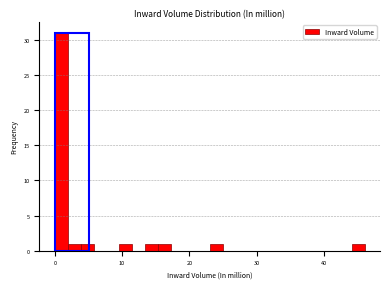

Read against the x-axis, roughly where is the centre of the tallest bar?

1